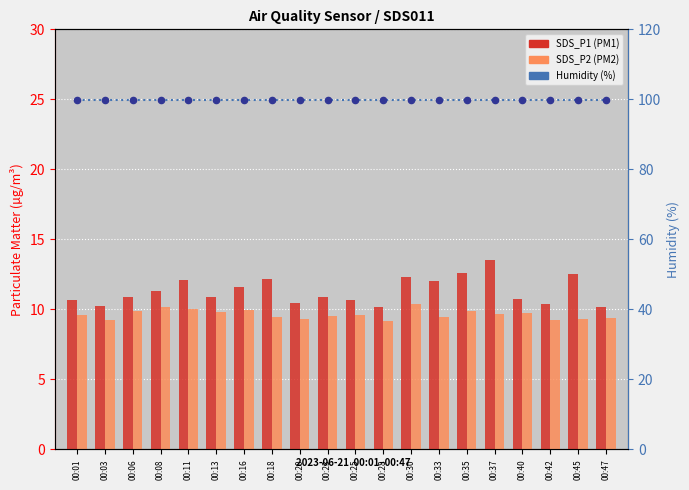

Which series contains the lowest Y value?

SDS_P2 (PM2)